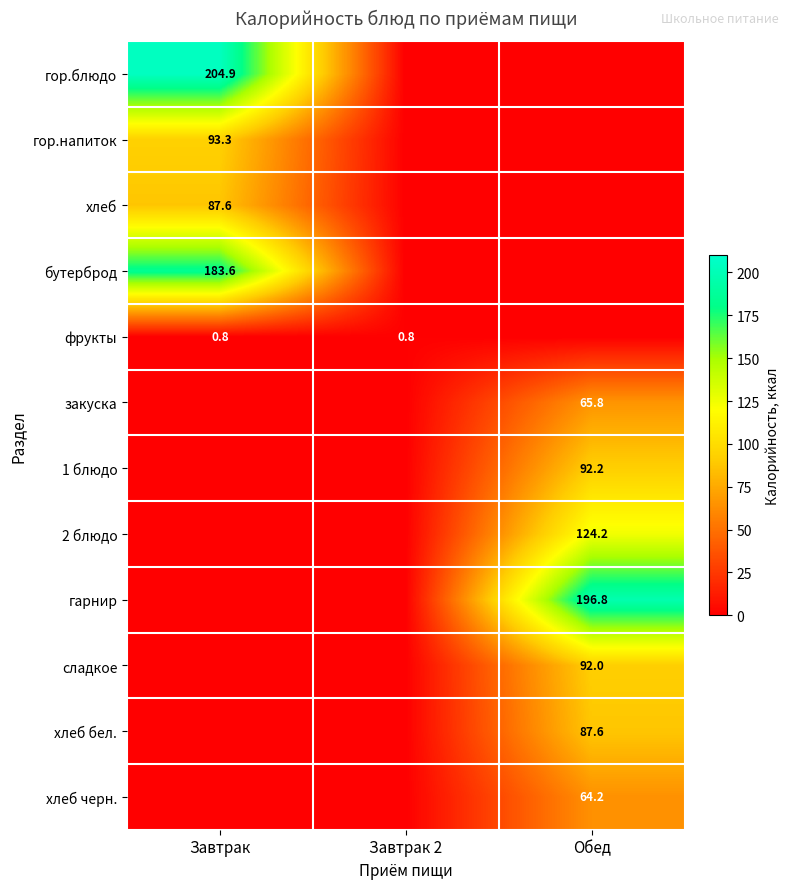

Is the value of сладкое at Обед greater than the value of закуска at Обед?

Yes